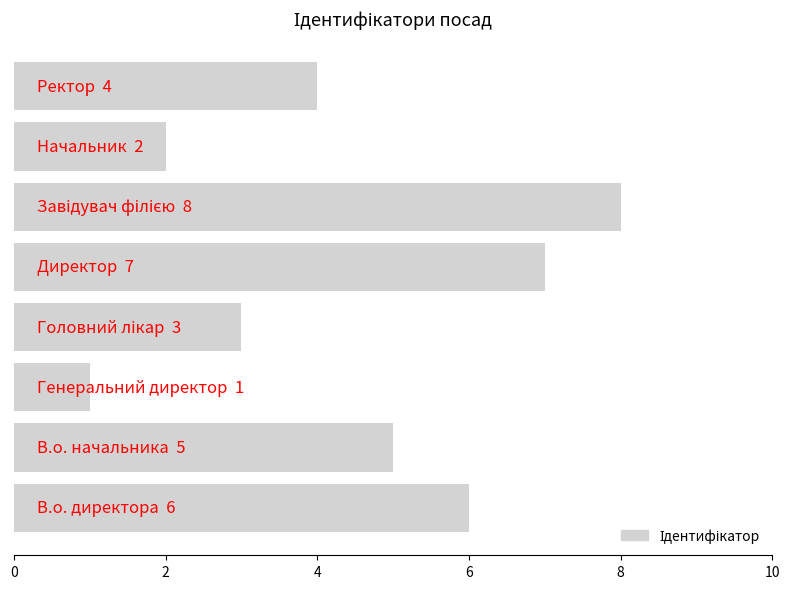

Reading bottom to top, what are all the values shown in this chart?

6	5	1	3	7	8	2	4